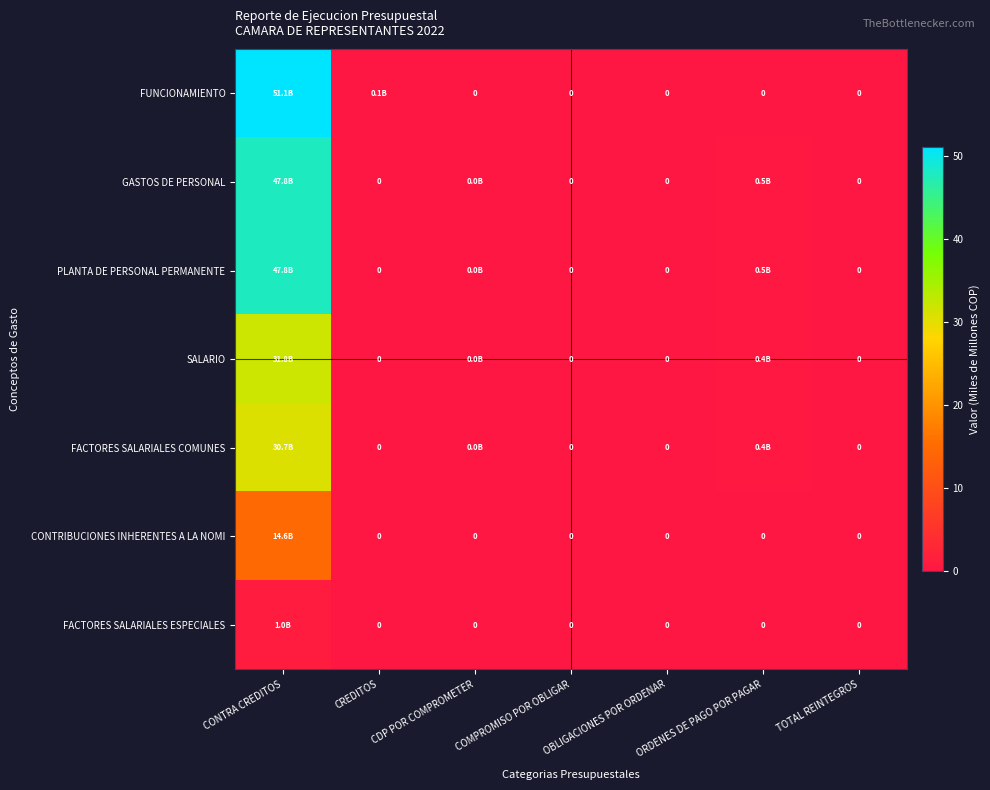

Is it true that PLANTA DE PERSONAL PERMANENTE equals 0.0 at OBLIGACIONES POR ORDENAR?

True